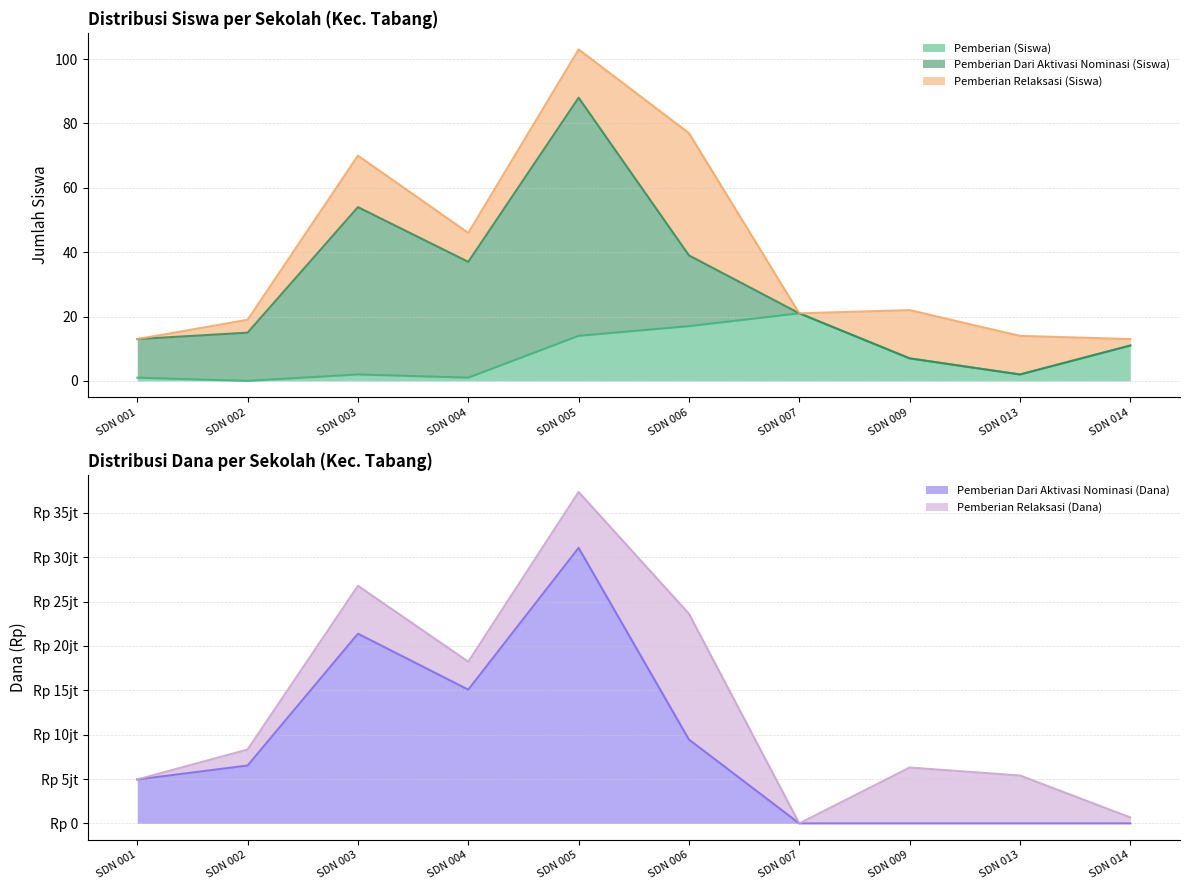

True or false: Pemberian Dari Aktivasi Nominasi (Siswa) has a value of 6 at SD NEGERI 006 TABANG.

False